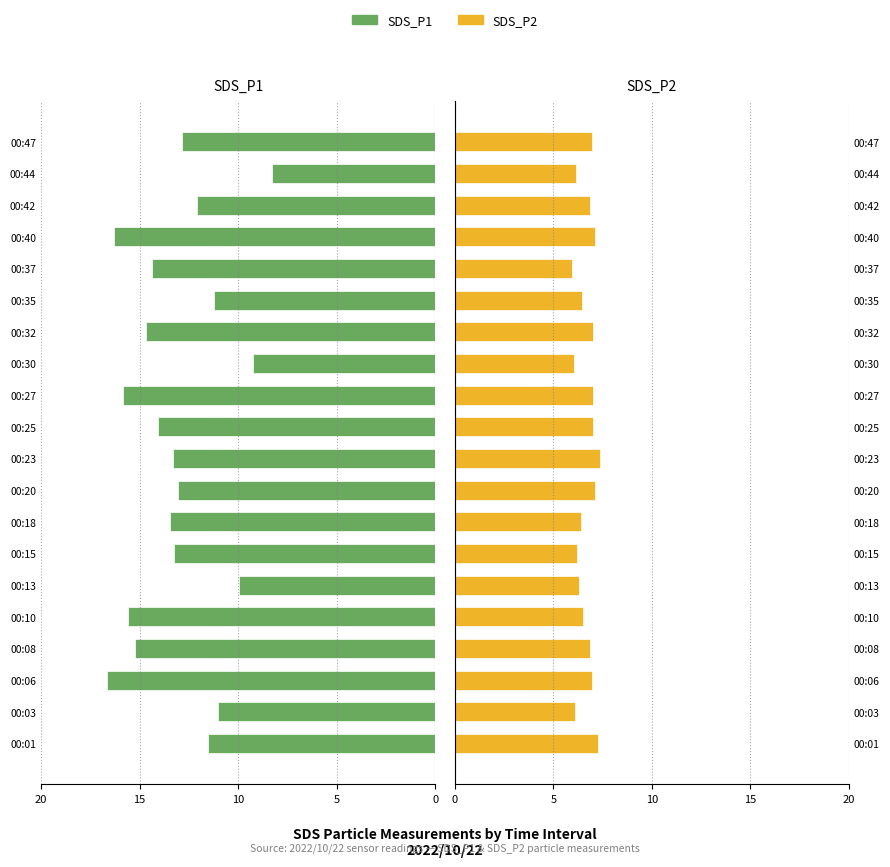

True or false: SDS_P2 has a value of 9.1 at 00:10.

False